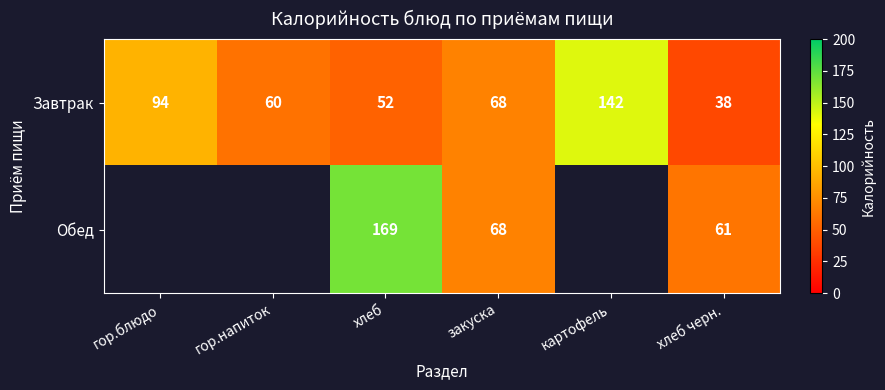

The Завтрак series shows 142 at картофель. True or false?

True